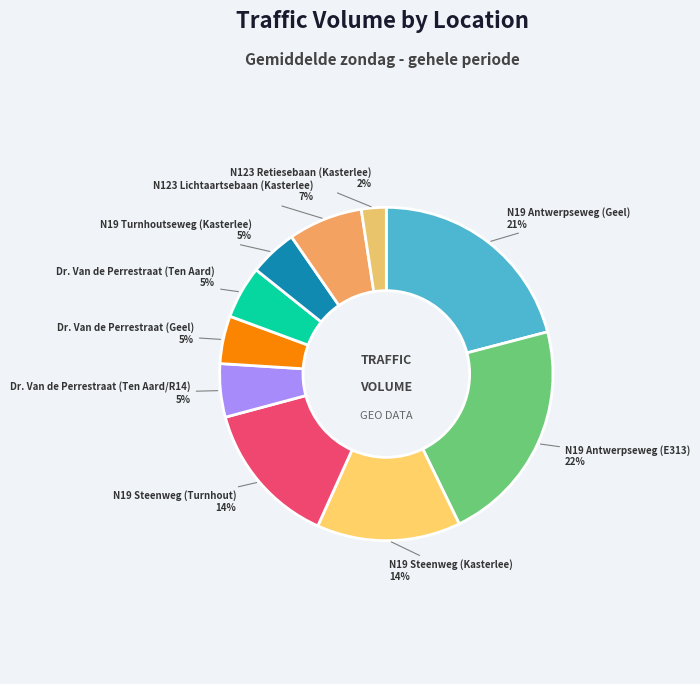

How many segments does this pie chart have?

10